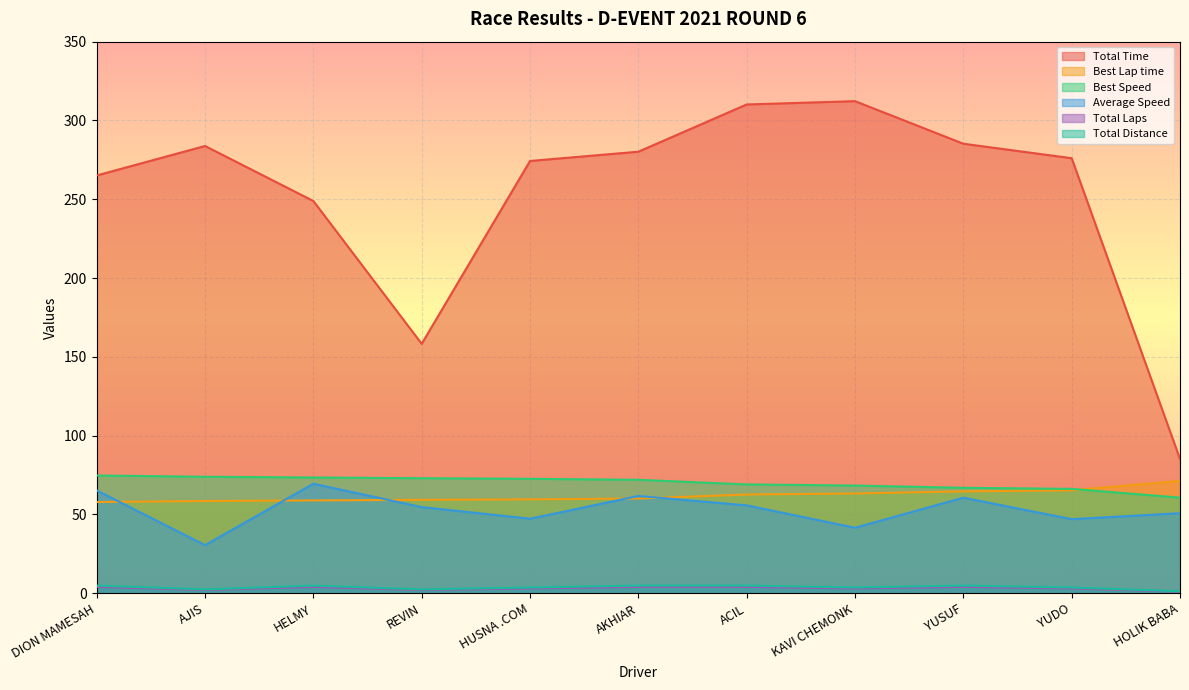

What is the value of the Average Speed point at the 1st from the left?

65.2